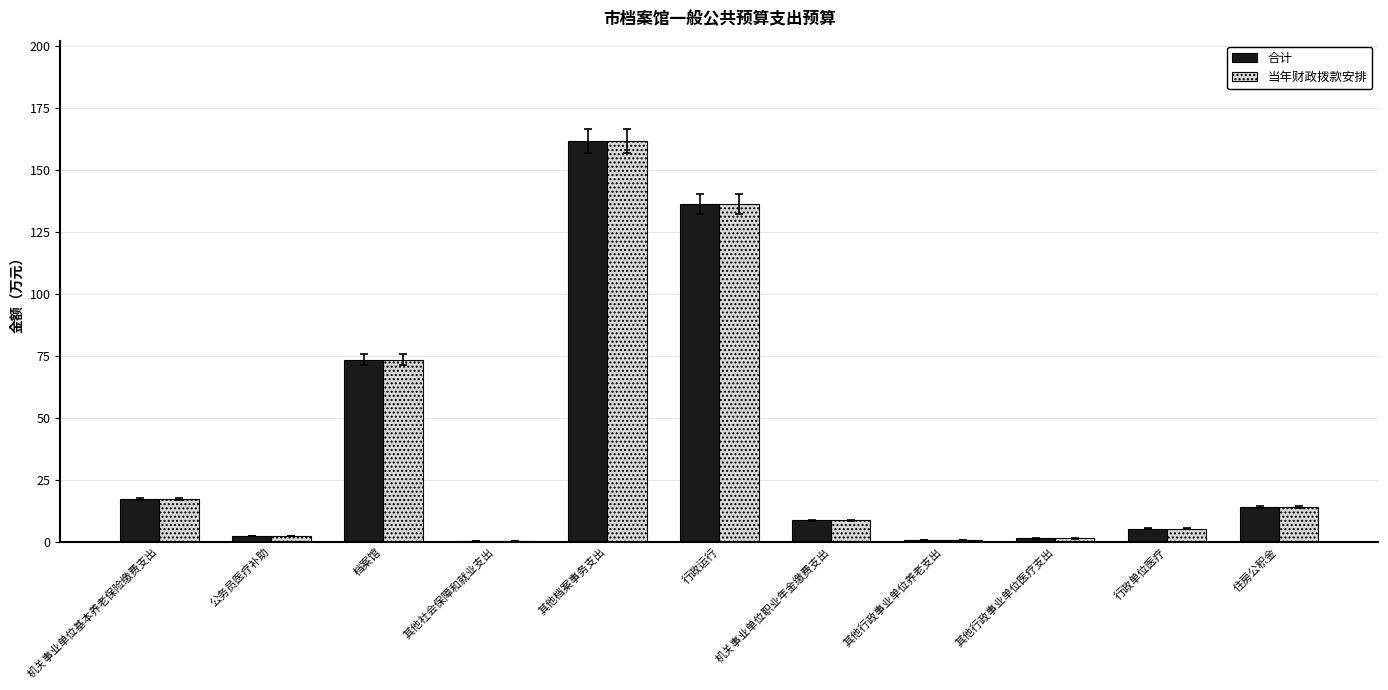

At which category is the sum across all series the highest?

其他档案事务支出